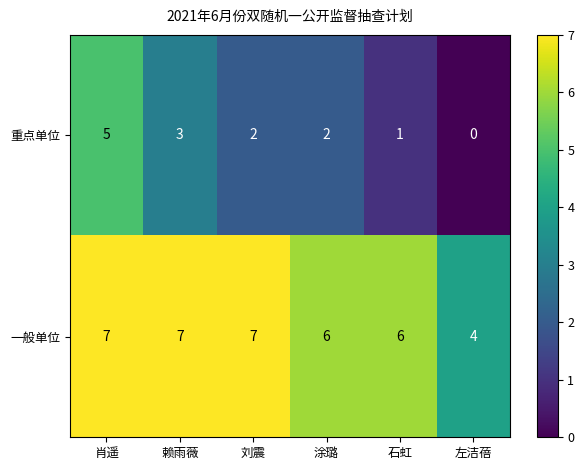

How many 重点单位 values are between 1 and 3?

4